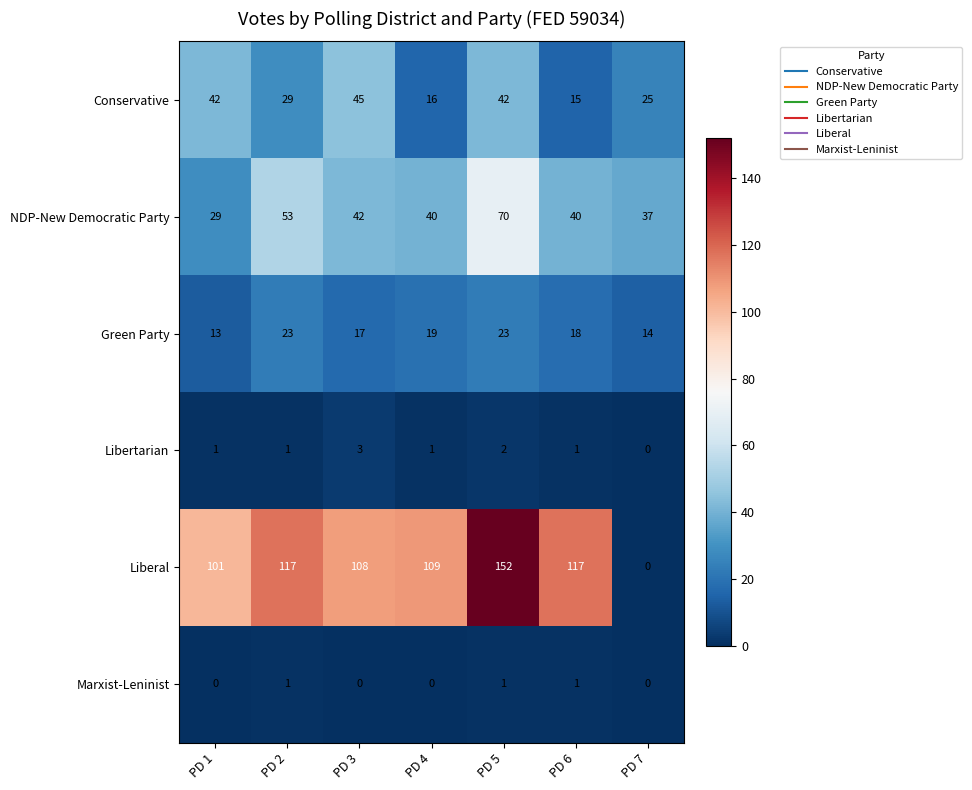

What is the difference between the maximum and minimum values in the Liberal series?

152